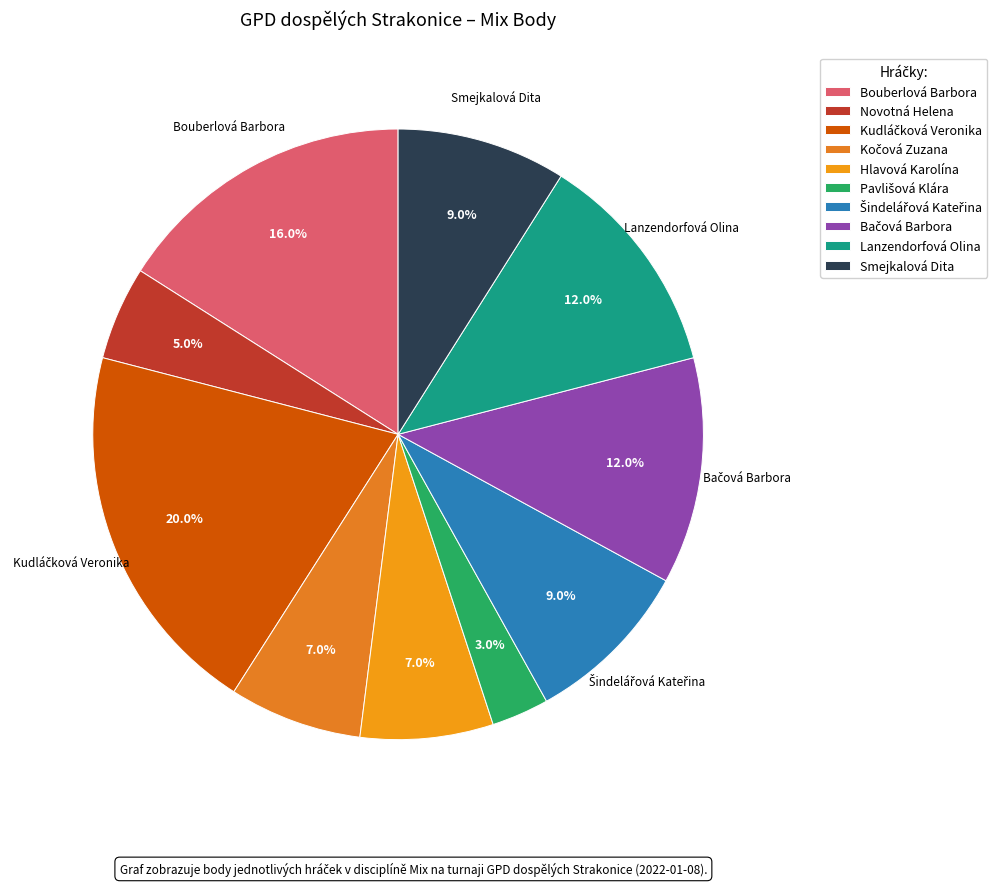

Is it true that Bouberlová Barbora is 7% of the pie?

False